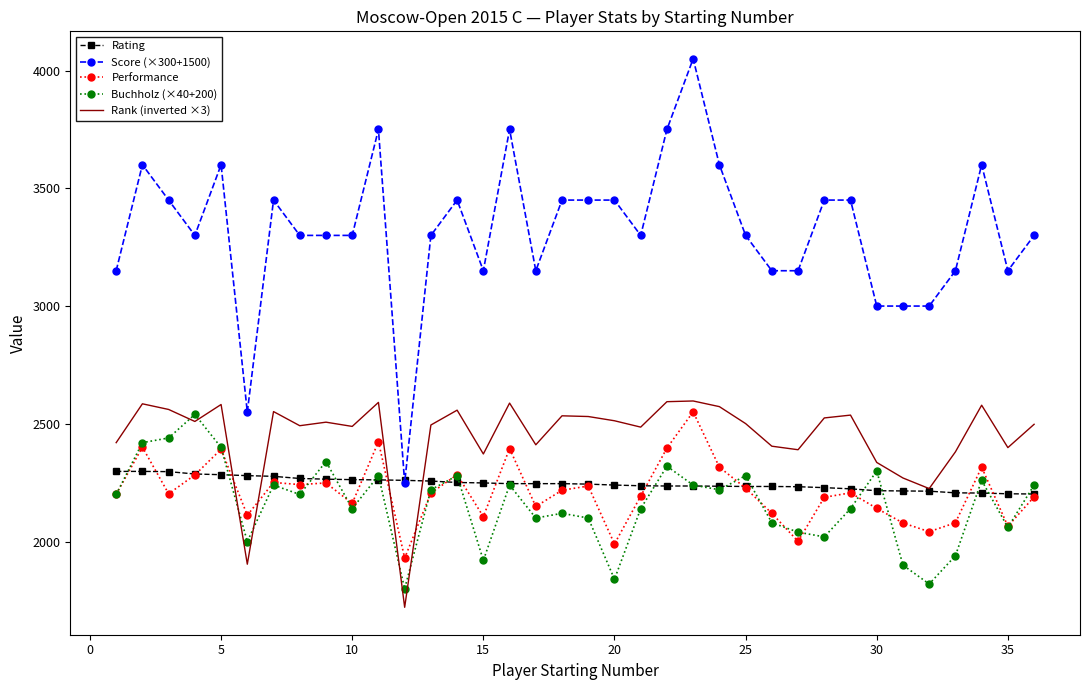

Which series has the largest total across all categories?

Score (×300+1500)